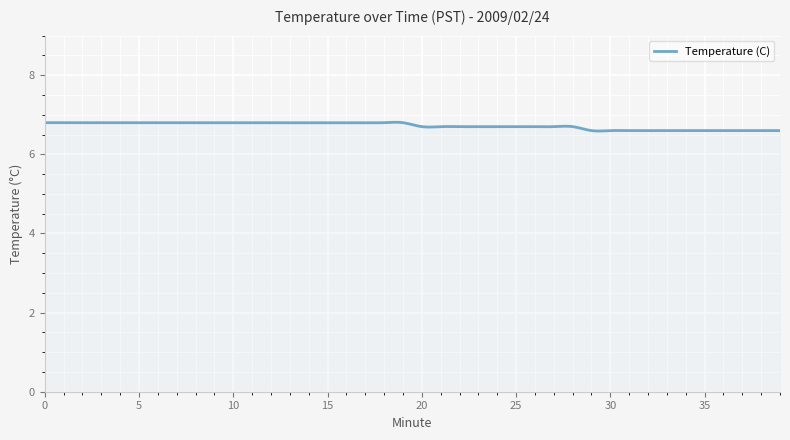

What is the maximum value shown in the chart?

6.8